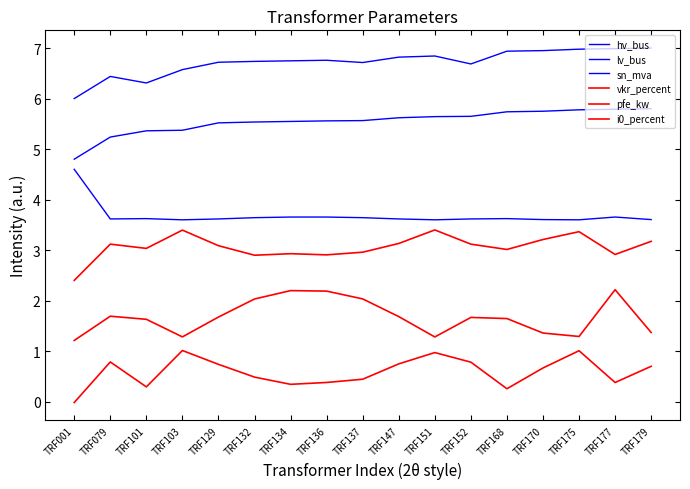

How many lines are shown in the chart?

6